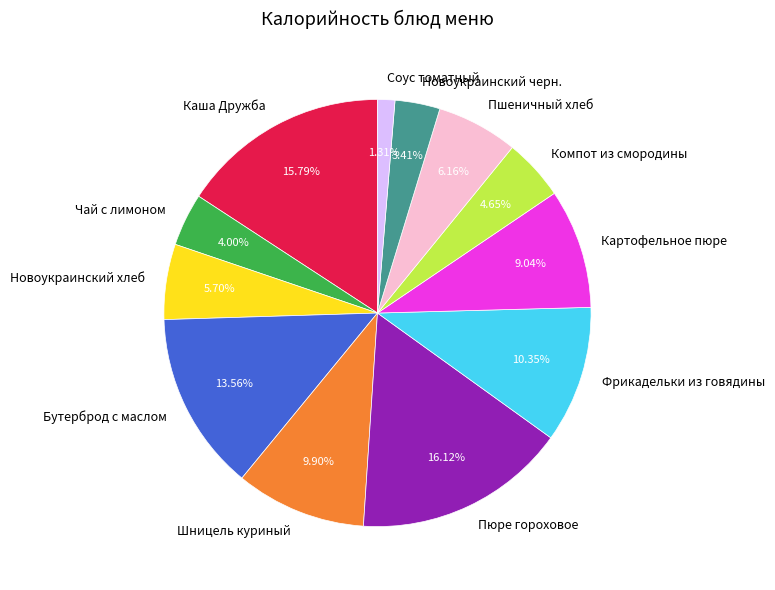

Count the number of slices in the pie.

12